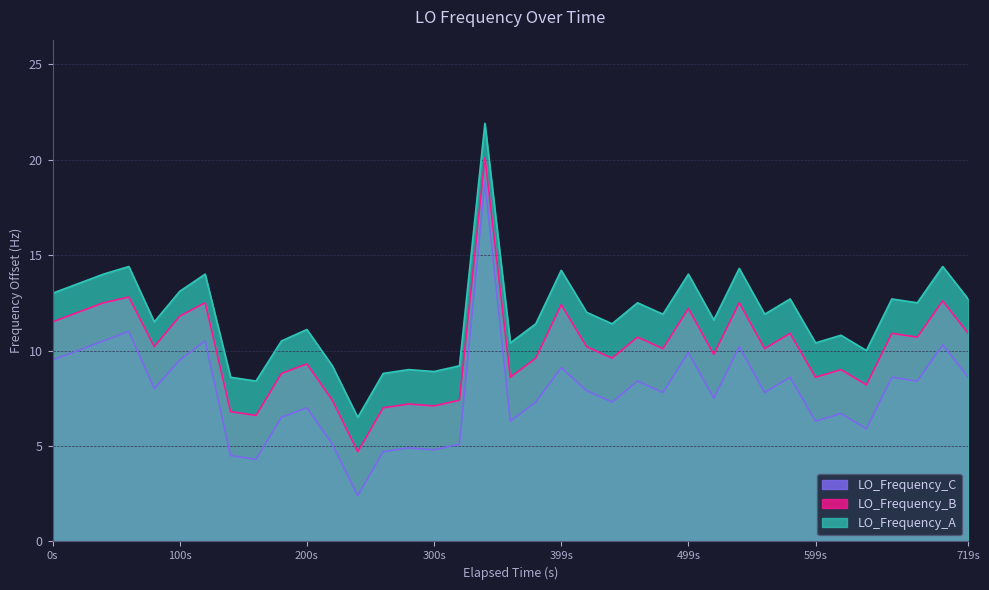

Does the chart have visible grid lines?

Yes